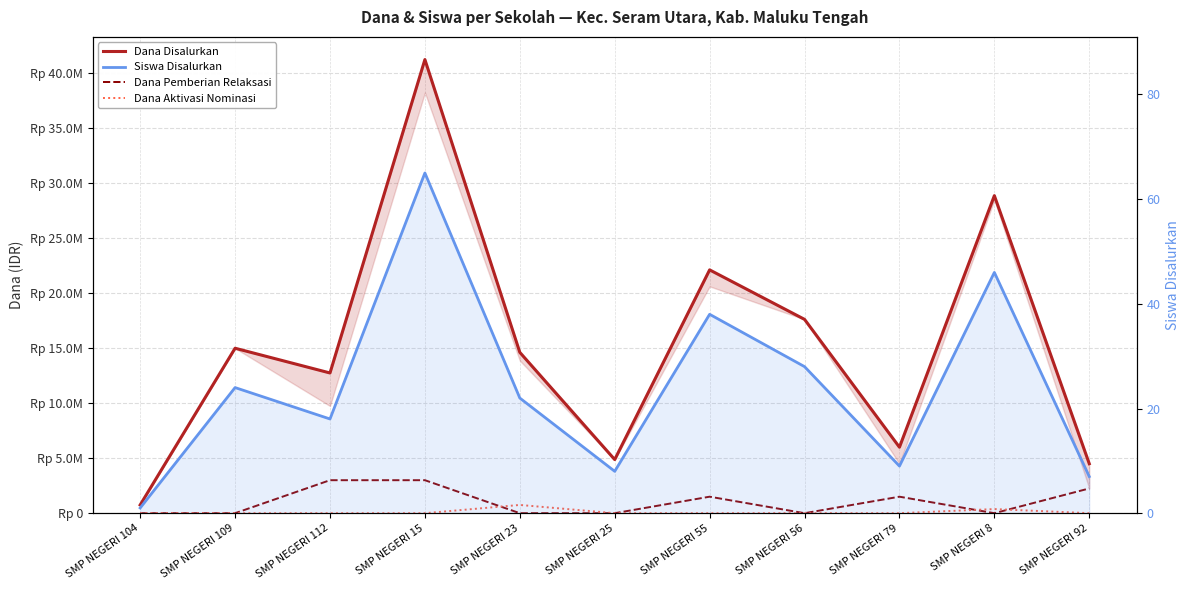

How many values in Dana Pemberian Relaksasi are above zero?

5